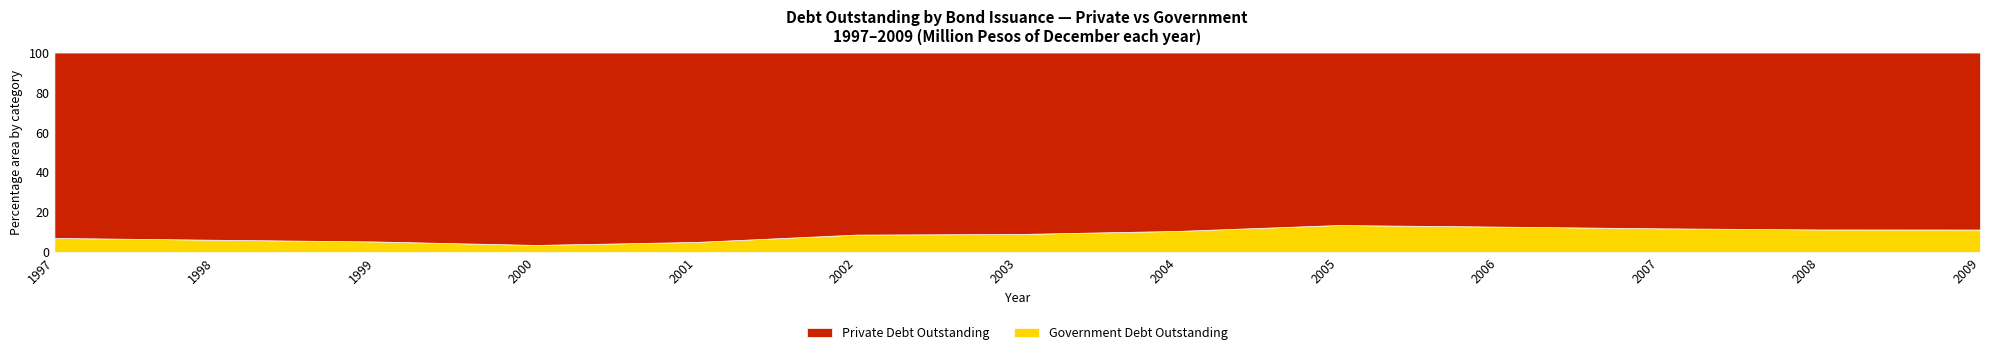

Reading left to right, extract all data points from this chart.

Private Debt Outstanding: 1997=777556	1998=1003152	1999=1286751	2000=2012851	2001=3832083	2002=4850904	2003=6078928	2004=6668071	2005=7056292	2006=8010836	2007=9255348	2008=11342357	2009=13388788
Government Debt Outstanding: 1997=58746	1998=65465	1999=71386	2000=73333	2001=202626	2002=462545	2003=601072	2004=786277	2005=1101562	2006=1166101	2007=1245141	2008=1441439	2009=1697374